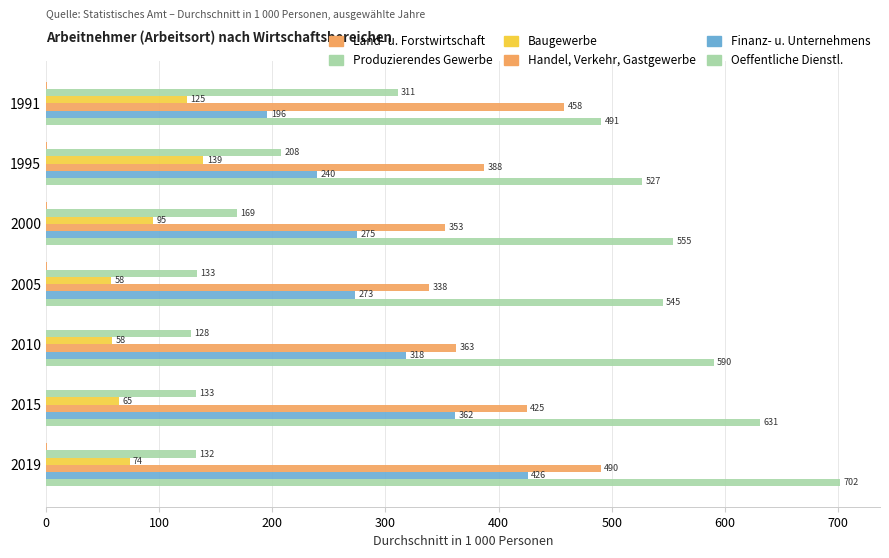

List the series in order of their peak value, lowest first.

Land- u. Forstwirtschaft, Baugewerbe, Produzierendes Gewerbe, Finanz- u. Unternehmens, Handel, Verkehr, Gastgewerbe, Oeffentliche Dienstl.